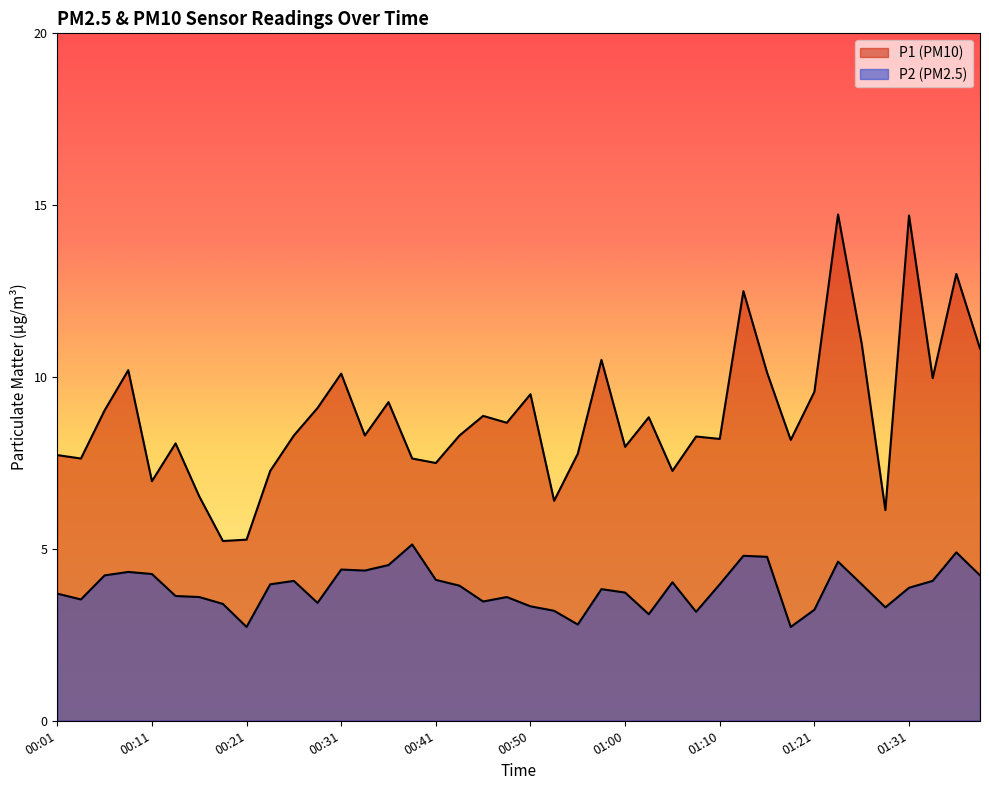

List the labels in order of P1 value, smallest first.

00:18, 00:21, 01:28, 00:53, 00:16, 00:11, 00:23, 01:05, 00:41, 00:03, 00:38, 00:01, 00:55, 01:00, 00:13, 01:18, 01:10, 01:08, 00:26, 00:33, 00:43, 00:48, 01:03, 00:46, 00:06, 00:28, 00:36, 00:50, 01:21, 01:33, 00:31, 01:15, 00:08, 00:58, 01:39, 01:26, 01:13, 01:36, 01:31, 01:23